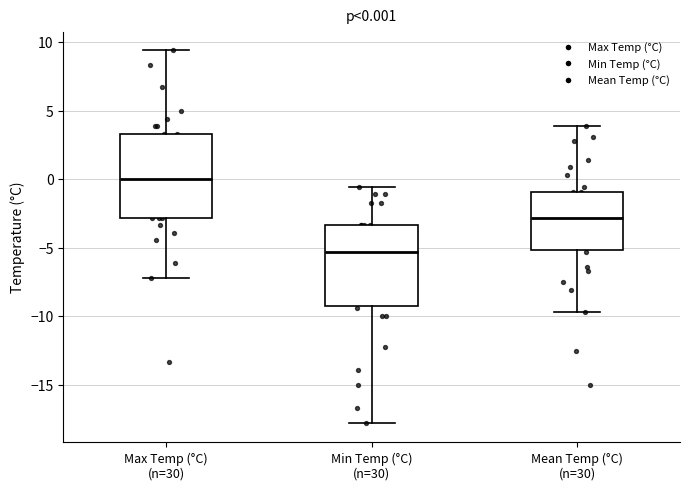

Which box's median line is the highest?

Max Temp (°C) (n=30)